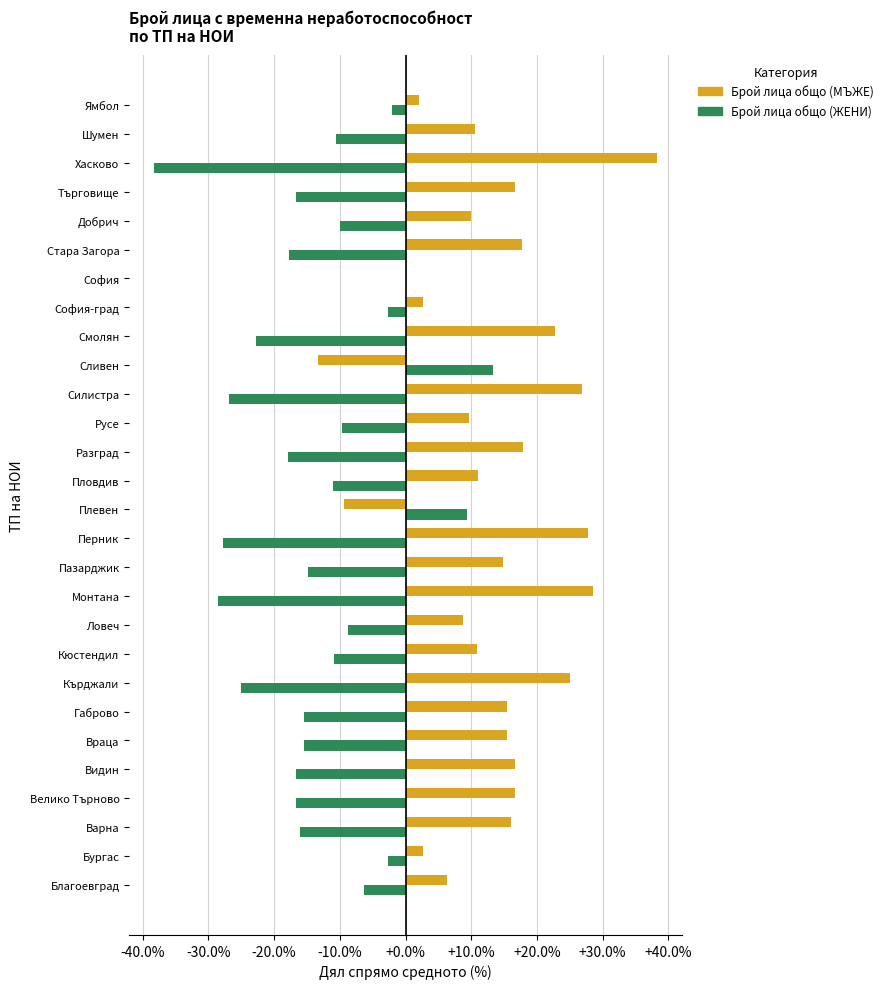

Is the value of Брой лица общо (ЖЕНИ) at Варна greater than the value of Брой лица общо (МЪЖЕ) at Търговище?

No